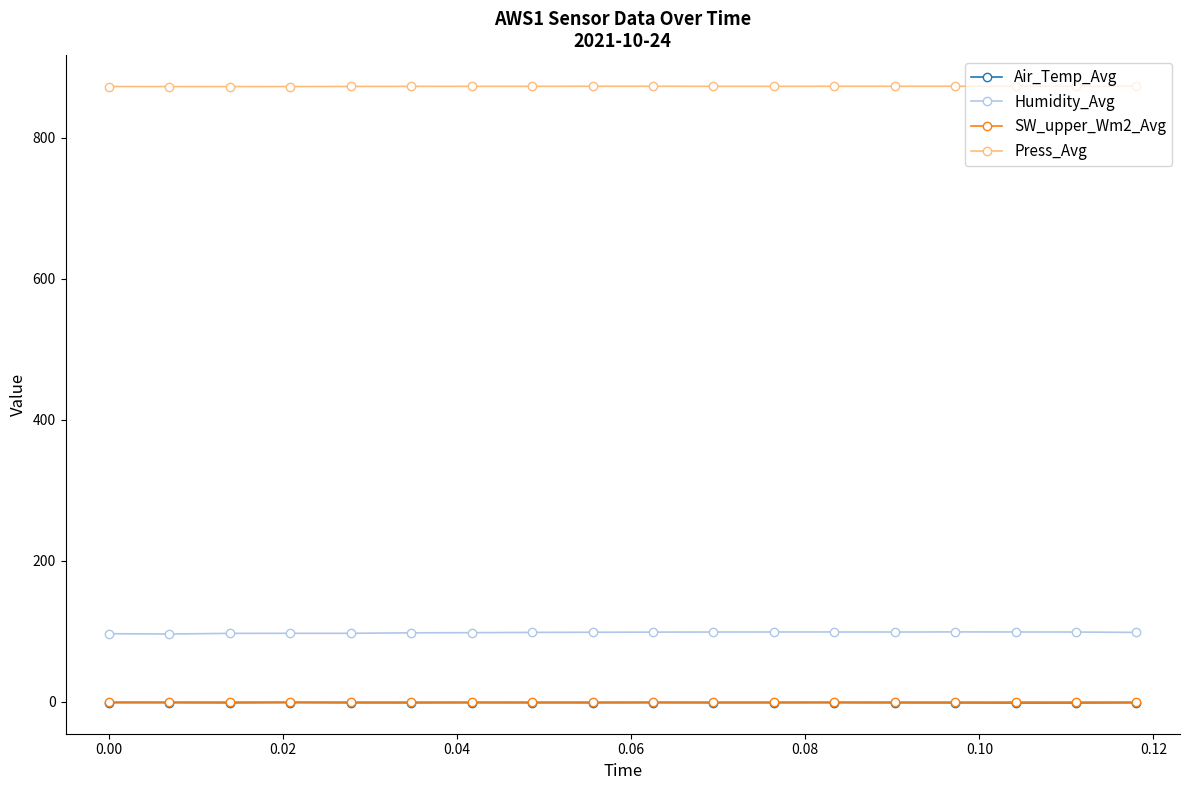

What is the smallest value displayed?

-1.8